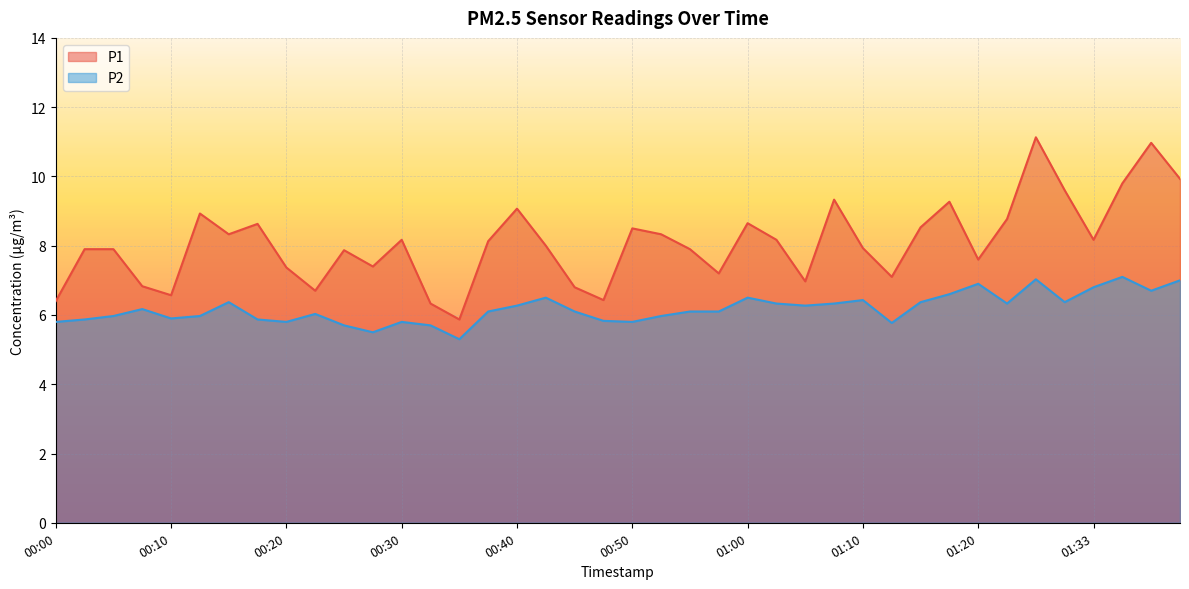

Reading right to left, extract all data points from this chart.

P1: 01:40=9.9	01:38=11.0	01:36=9.8	01:33=8.2	01:31=9.6	01:28=11.1	01:25=8.8	01:20=7.6	01:17=9.3	01:15=8.5	01:12=7.1	01:10=7.9	01:07=9.3	01:05=7.0	01:02=8.2	01:00=8.7	00:57=7.2	00:55=7.9	00:52=8.3	00:50=8.5	00:47=6.4	00:45=6.8	00:42=8.0	00:40=9.1	00:37=8.1	00:35=5.9	00:32=6.3	00:30=8.2	00:28=7.4	00:25=7.9	00:23=6.7	00:20=7.4	00:18=8.6	00:15=8.3	00:13=8.9	00:10=6.6	00:08=6.8	00:05=7.9	00:03=7.9	00:00=6.4
P2: 01:40=7.0	01:38=6.7	01:36=7.1	01:33=6.8	01:31=6.4	01:28=7.0	01:25=6.3	01:20=6.9	01:17=6.6	01:15=6.4	01:12=5.8	01:10=6.4	01:07=6.3	01:05=6.3	01:02=6.3	01:00=6.5	00:57=6.1	00:55=6.1	00:52=6.0	00:50=5.8	00:47=5.8	00:45=6.1	00:42=6.5	00:40=6.3	00:37=6.1	00:35=5.3	00:32=5.7	00:30=5.8	00:28=5.5	00:25=5.7	00:23=6.0	00:20=5.8	00:18=5.9	00:15=6.4	00:13=6.0	00:10=5.9	00:08=6.2	00:05=6.0	00:03=5.9	00:00=5.8